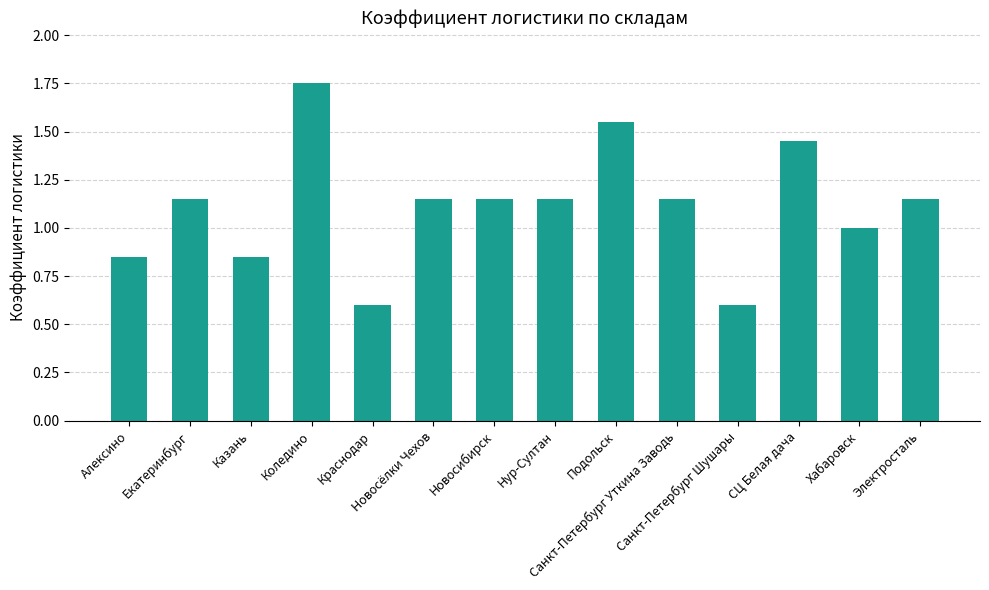

Between Санкт-Петербург Уткина Заводь and Подольск, which is larger?

Подольск